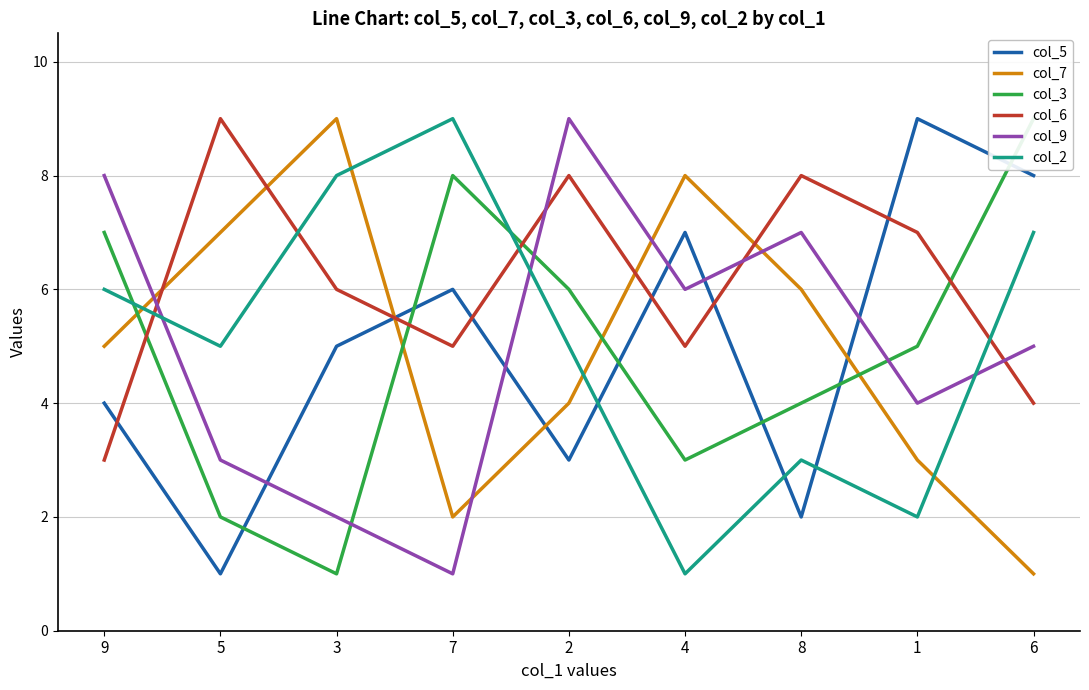

How many values in the col_7 series are below 5?

4